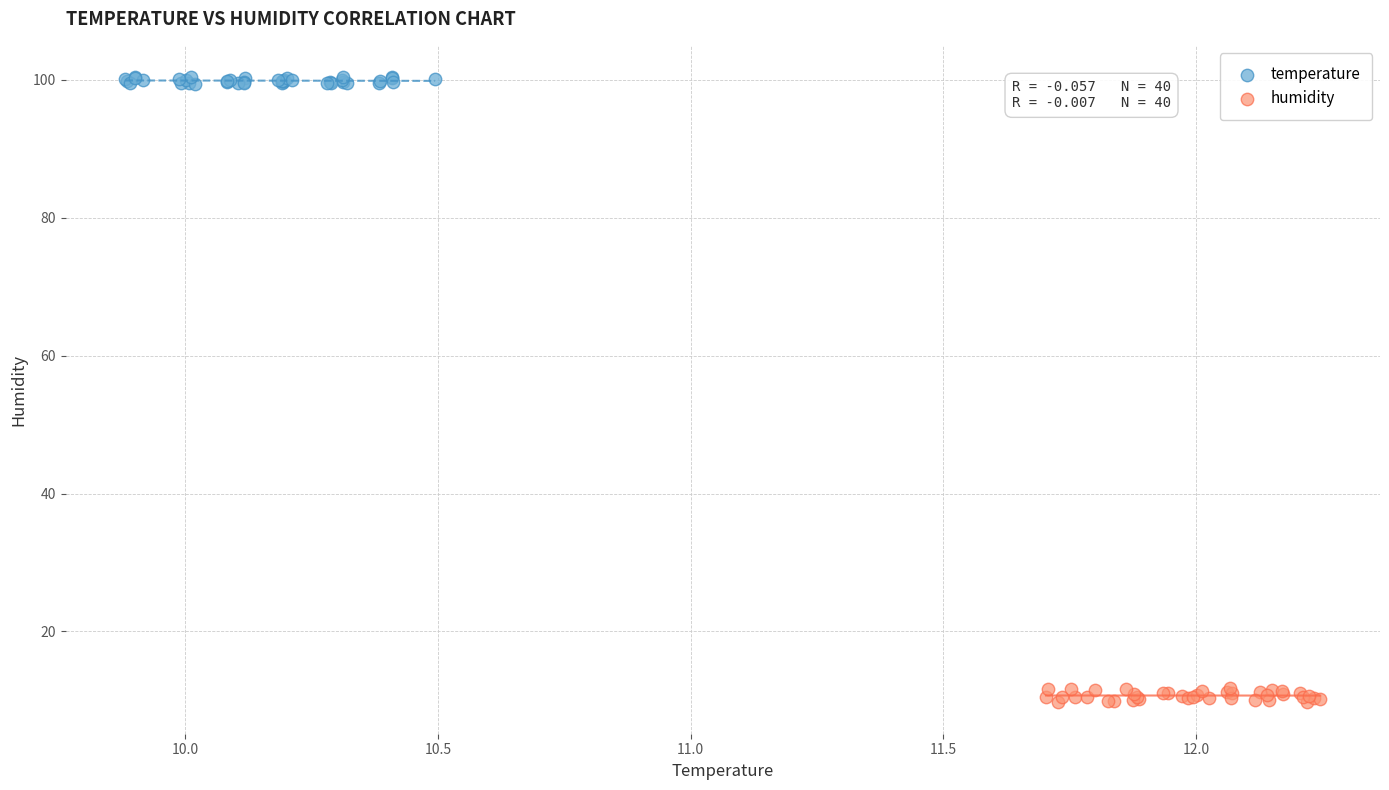

Which series reaches the maximum Y coordinate?

temperature